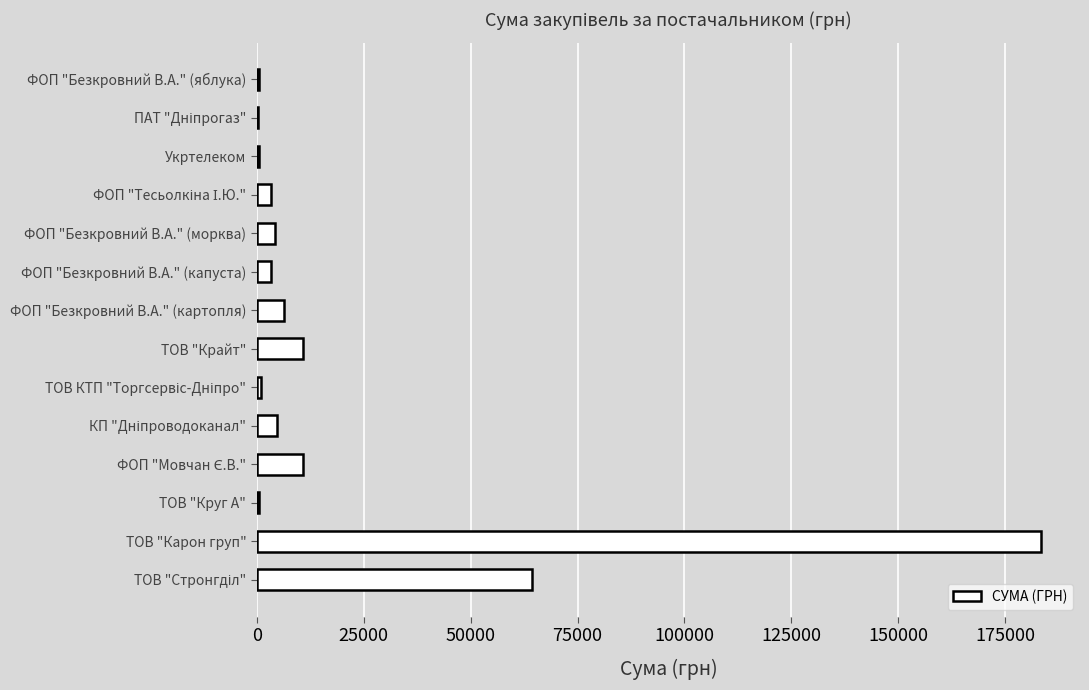

Are the bars horizontal?

Yes